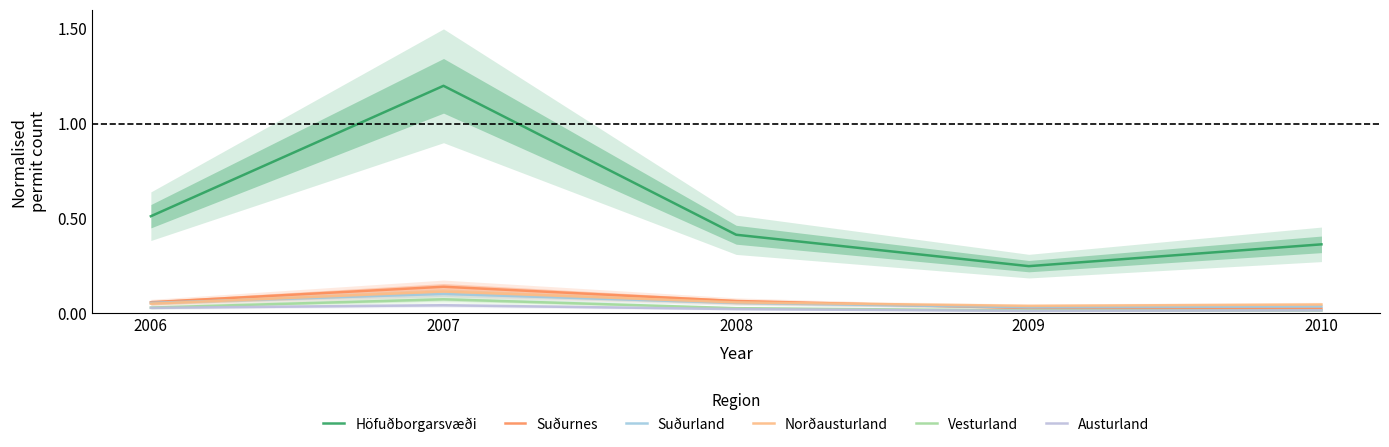

What is the total value across all series at 2008?

0.6